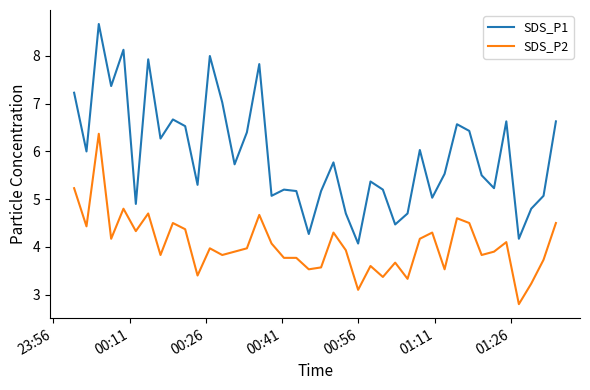

True or false: SDS_P1 has more than 2 interior local peaks.

True